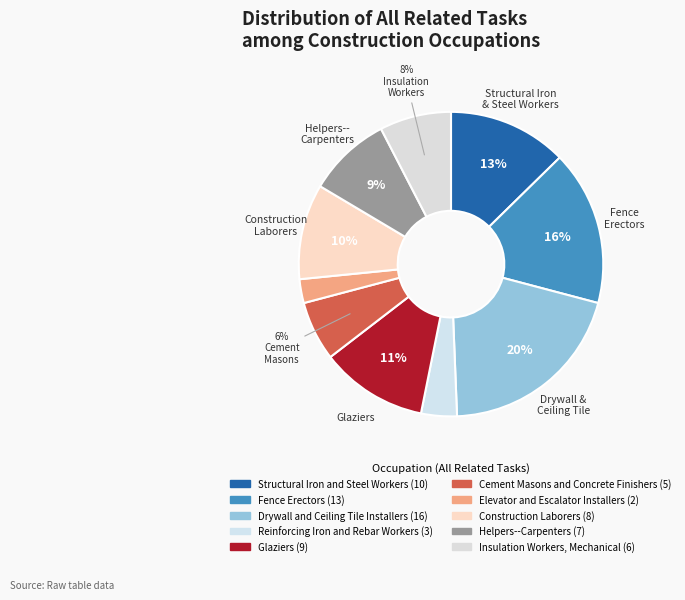

Does Structural Iron and Steel Workers represent more than half of the total?

No